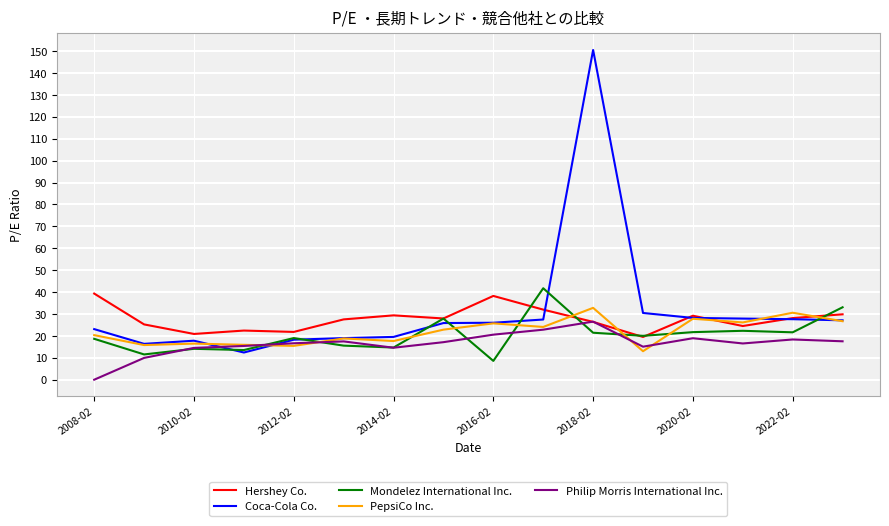

How many lines are shown in the chart?

5